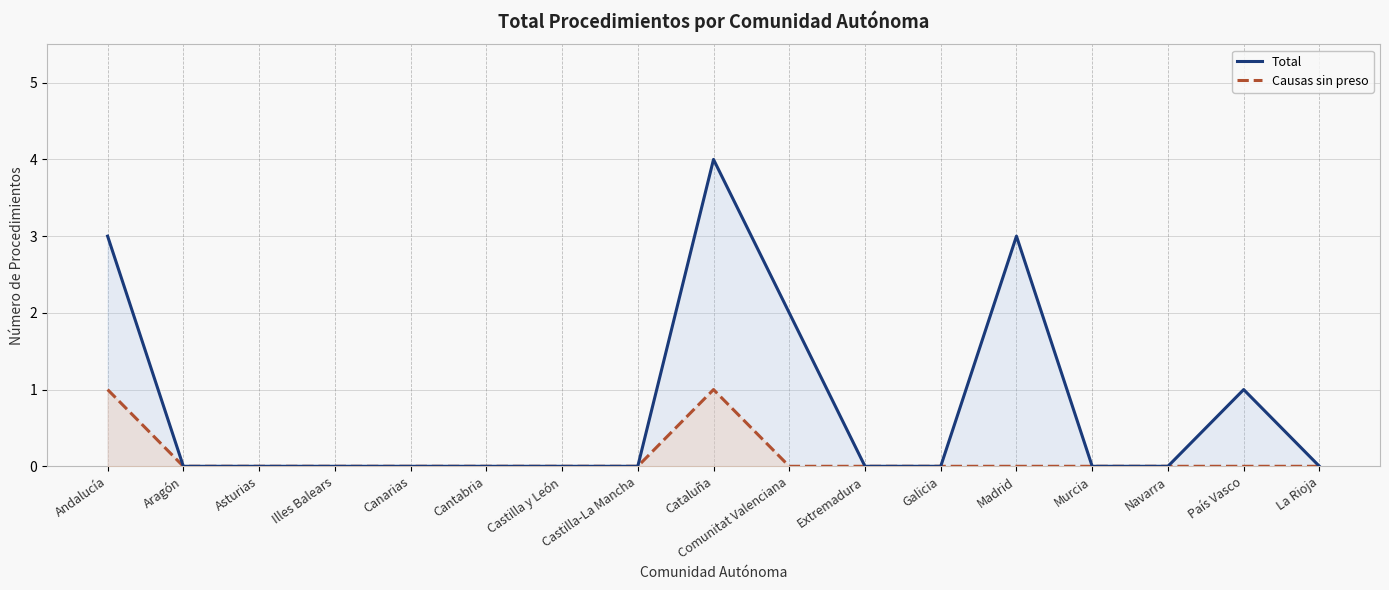

True or false: Causas sin preso has more than 0 points higher than both neighbors.

True